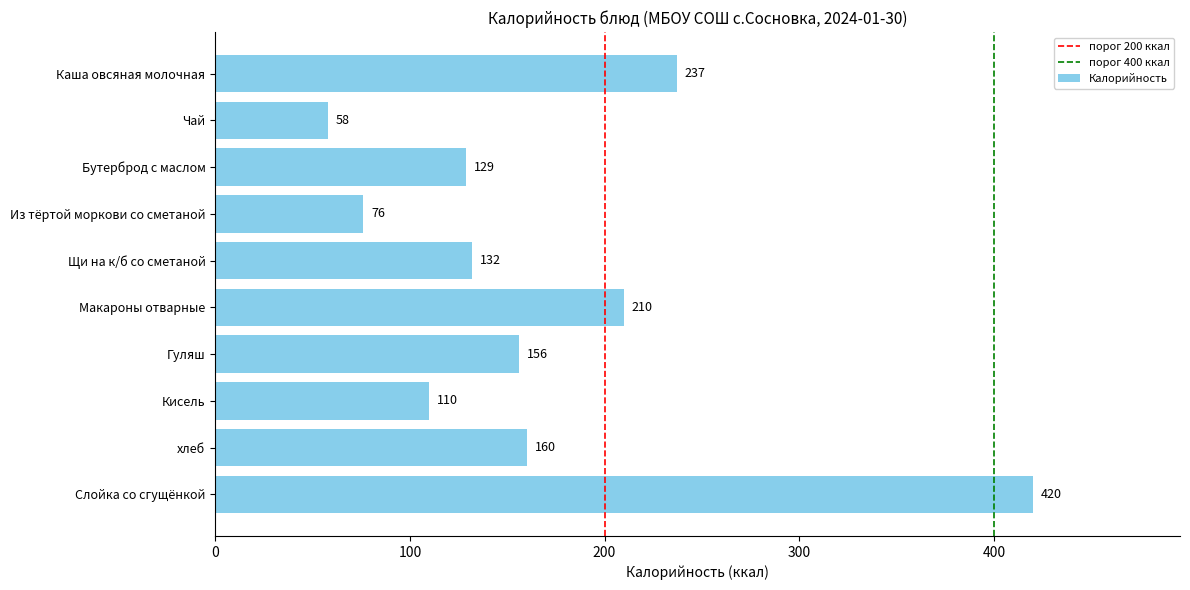

What is the approximate value at Каша овсяная молочная?

237